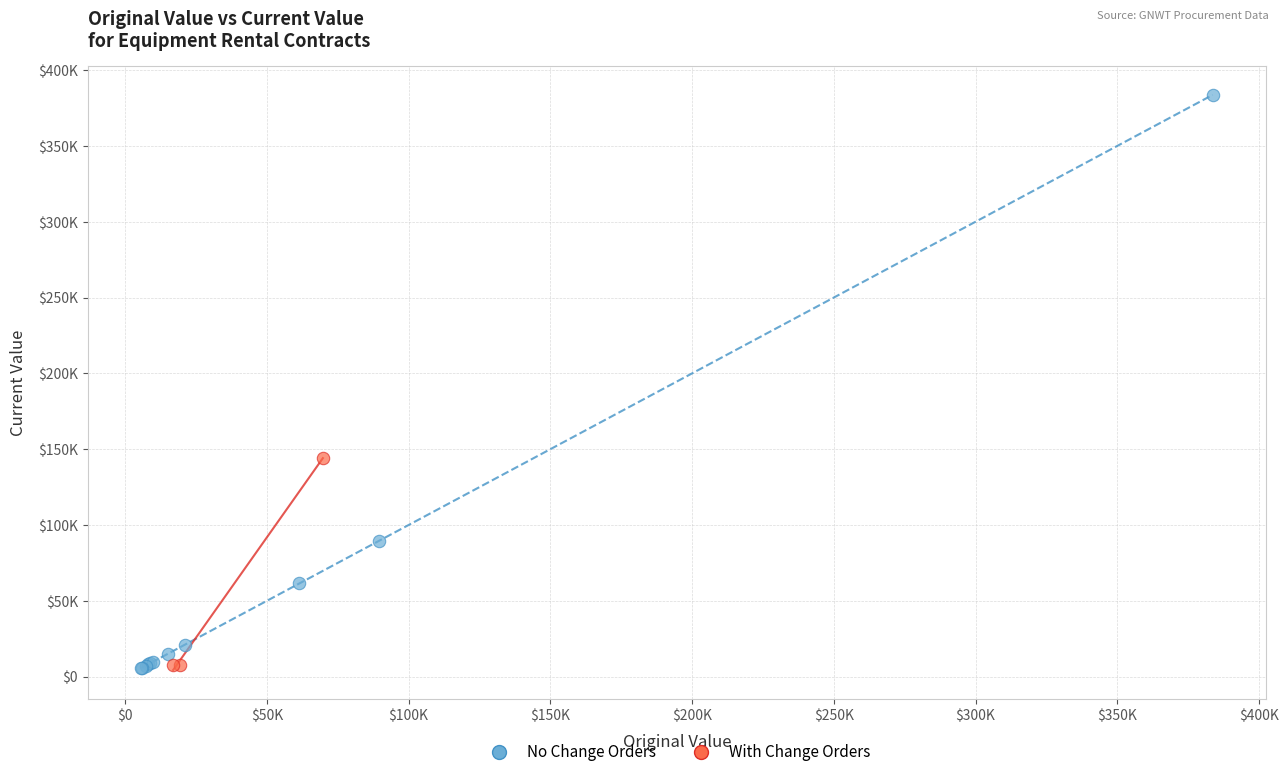

Which series has the largest Y range (max minus min)?

No Change Orders